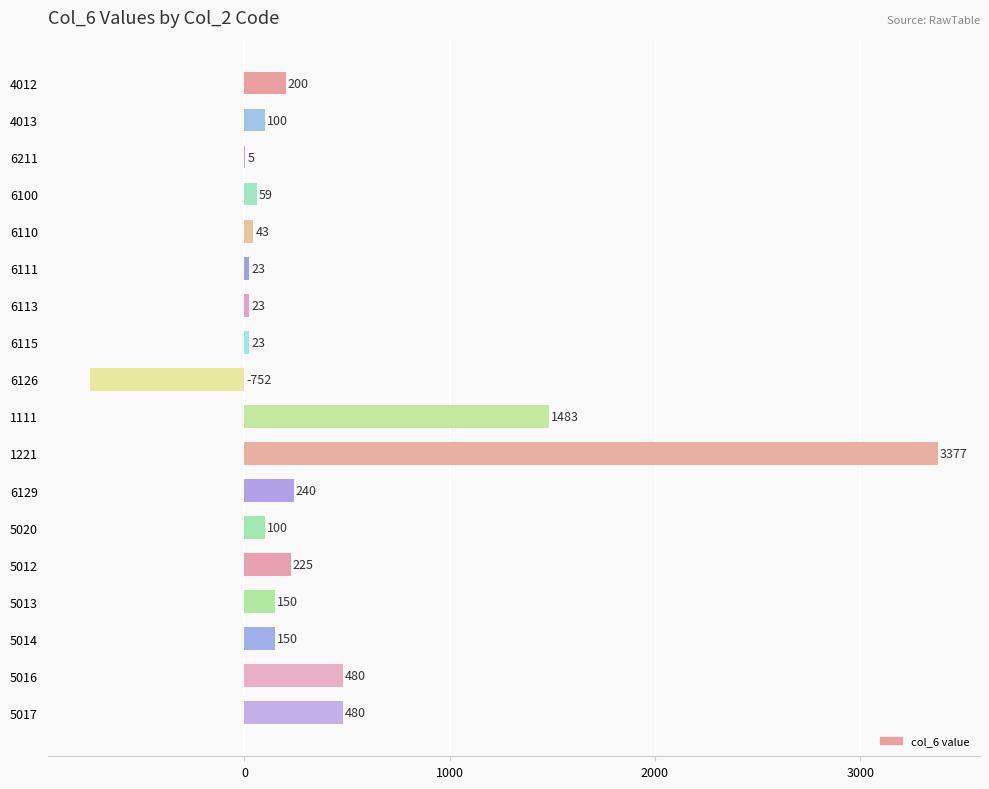

What is the sum of all values?

6409